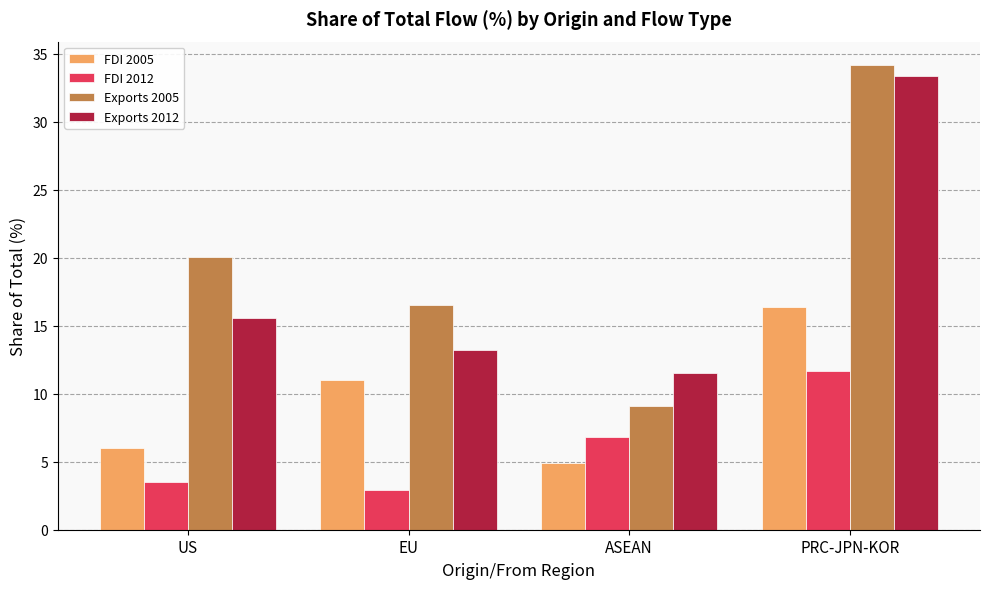

What is the average value of the FDI 2005 series?

9.6